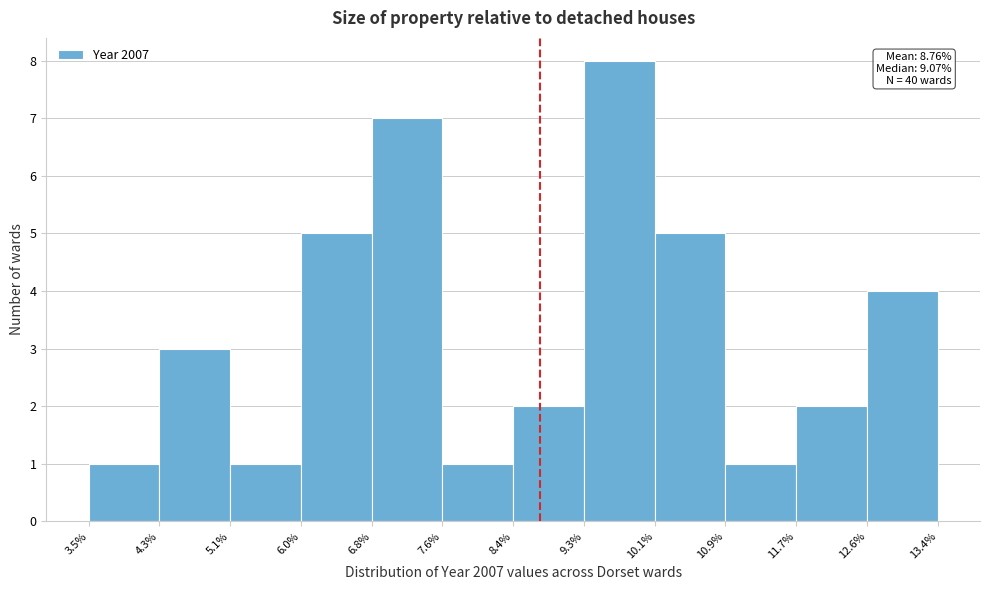

Which range on the x-axis has the tallest bar?

9.3% to 10.1%